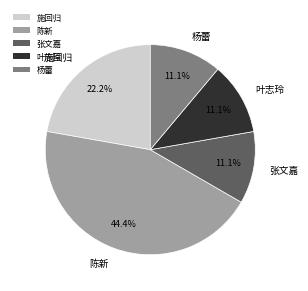

To the nearest percent, what portion does 施回归 represent?

22%